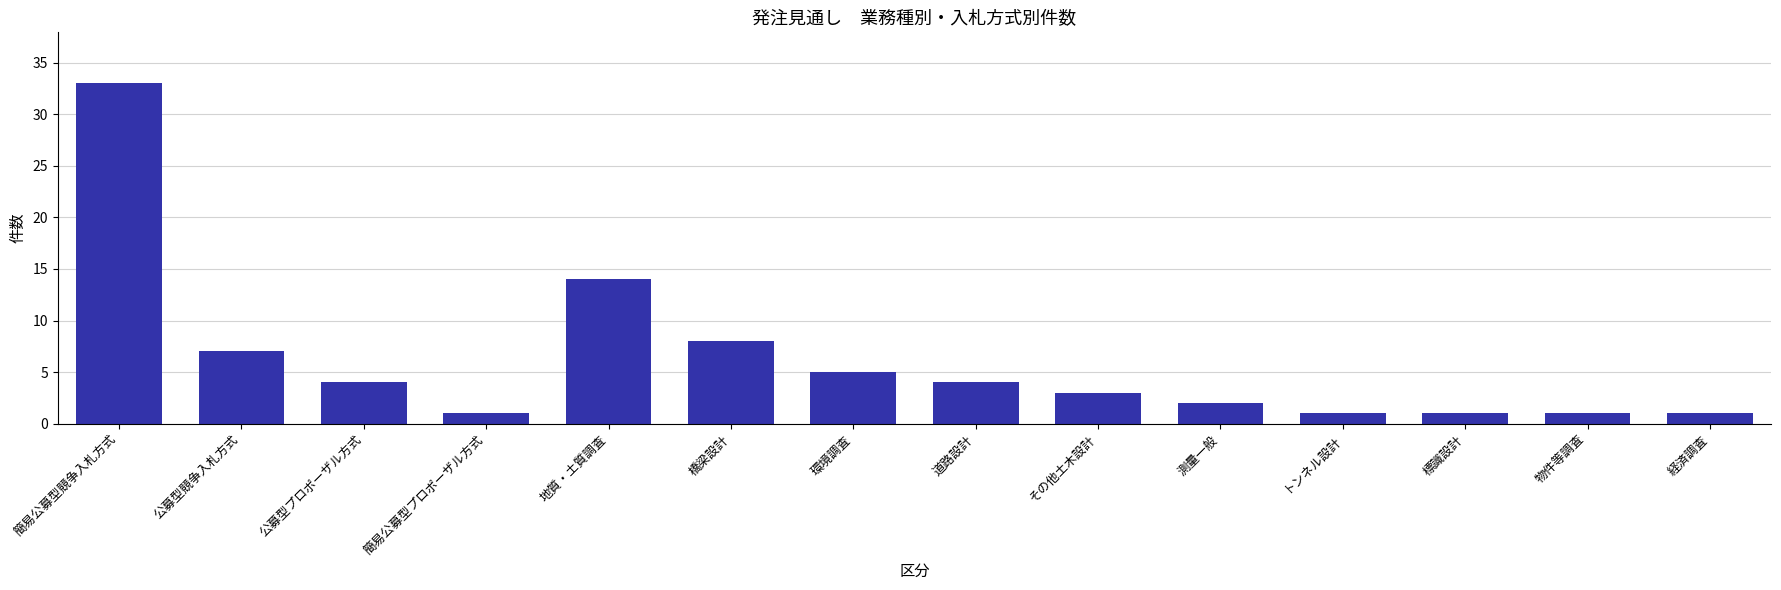

At which label does the data first exceed 4?

簡易公募型競争入札方式